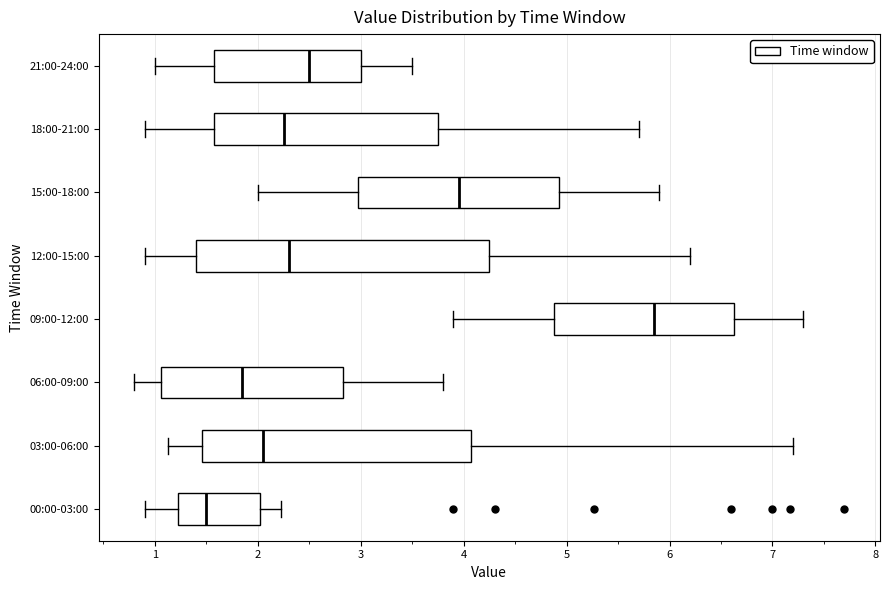

Reading bottom to top, transcribe this box plot: for each box, give where its median line is, the range the box spans, and where its two whiskers end, as read against the x-axis. The values are not printed on the chart, so give them approximately, as read against the axis.

00:00-03:00: median 1.5, box 1.2 to 2.0, whiskers 0.9 to 2.2
03:00-06:00: median 2.1, box 1.5 to 4.1, whiskers 1.1 to 7.2
06:00-09:00: median 1.9, box 1.1 to 2.8, whiskers 0.8 to 3.8
09:00-12:00: median 5.9, box 4.9 to 6.6, whiskers 3.9 to 7.3
12:00-15:00: median 2.3, box 1.4 to 4.3, whiskers 0.9 to 6.2
15:00-18:00: median 4.0, box 3.0 to 4.9, whiskers 2.0 to 5.9
18:00-21:00: median 2.3, box 1.6 to 3.8, whiskers 0.9 to 5.7
21:00-24:00: median 2.5, box 1.6 to 3.0, whiskers 1.0 to 3.5